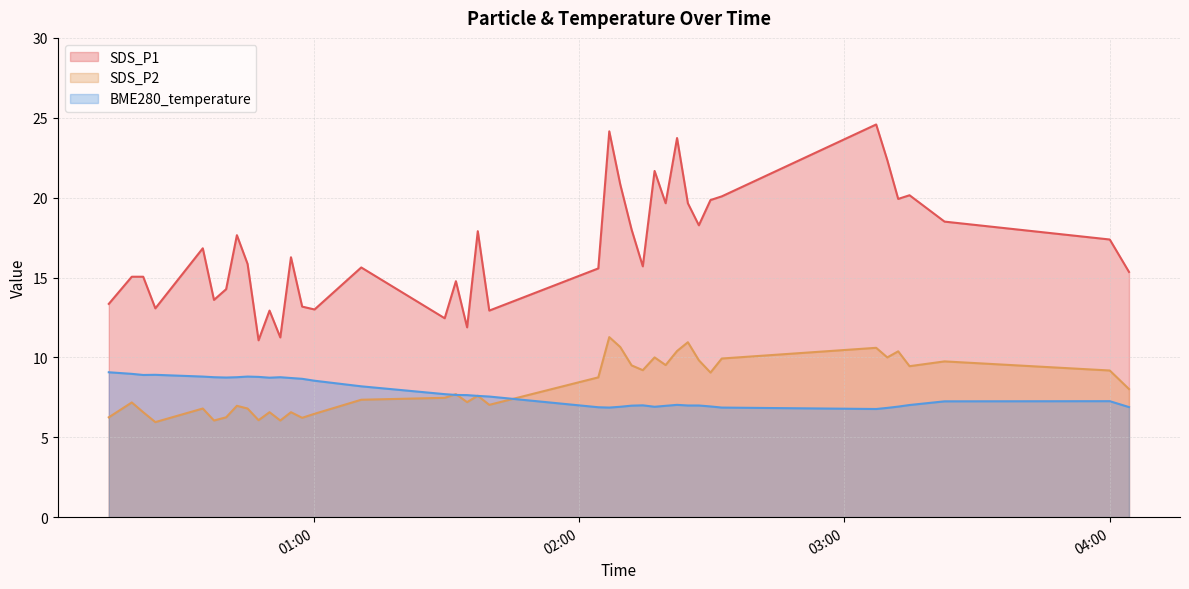

How many lines are shown in the chart?

3